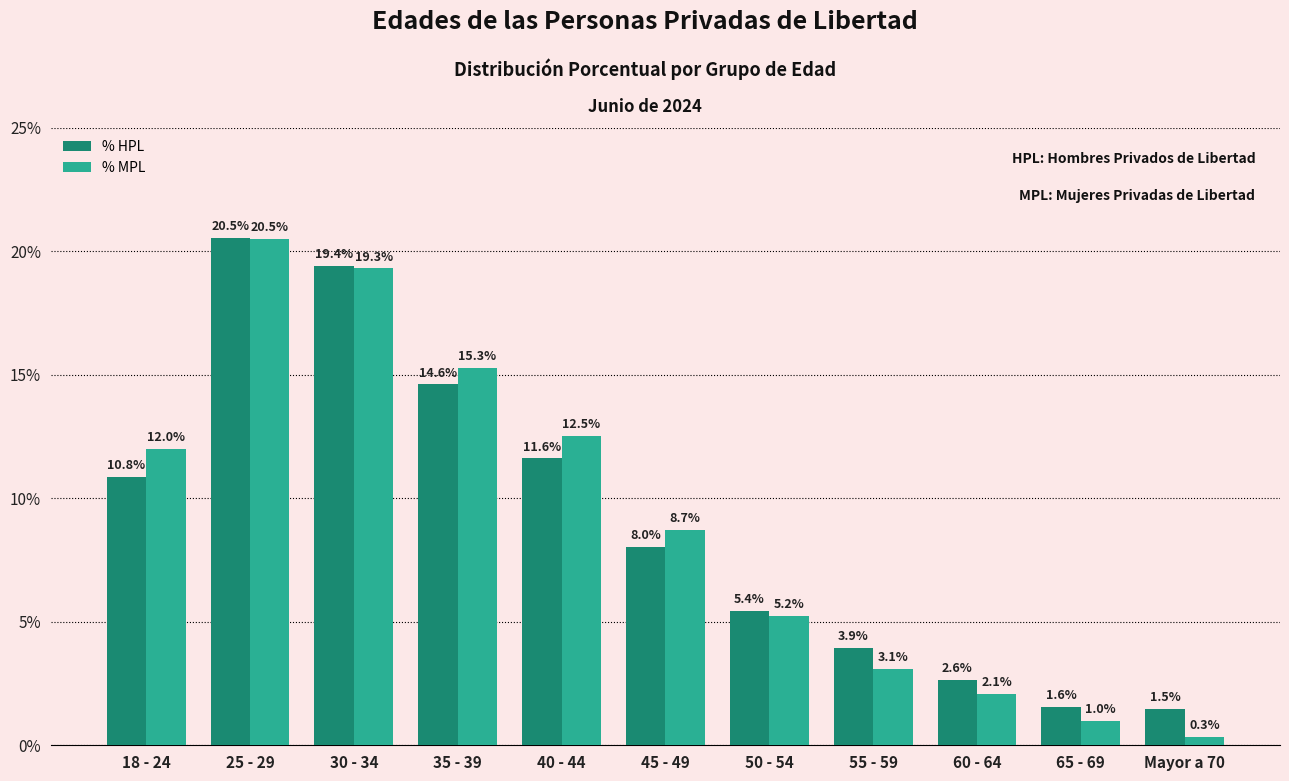

List the labels in order of % HPL value, largest first.

25 - 29, 30 - 34, 35 - 39, 40 - 44, 18 - 24, 45 - 49, 50 - 54, 55 - 59, 60 - 64, 65 - 69, Mayor a 70